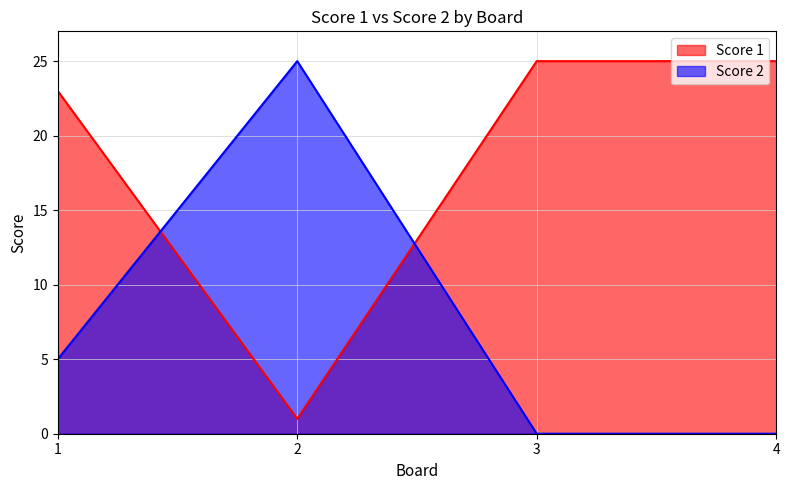

What is the spread (max minus min) of values at 3?

25